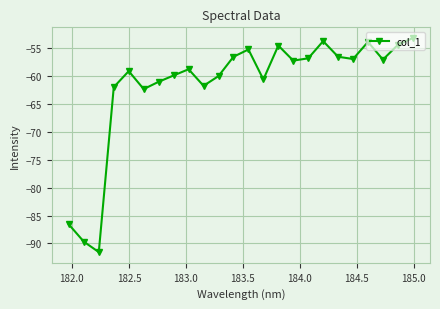

How many points are lower than both their immediate neighbors (excluding endpoints)?

7